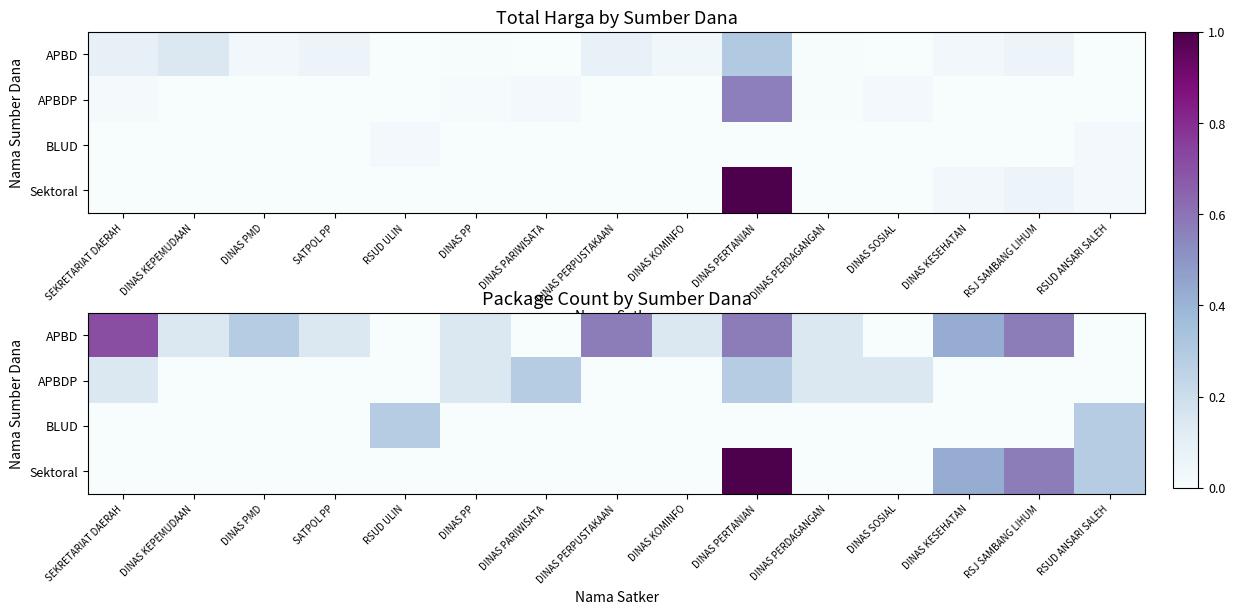

Which series changed the most between SEKRETARIAT DAERAH and DINAS PERDAGANGAN?

APBD